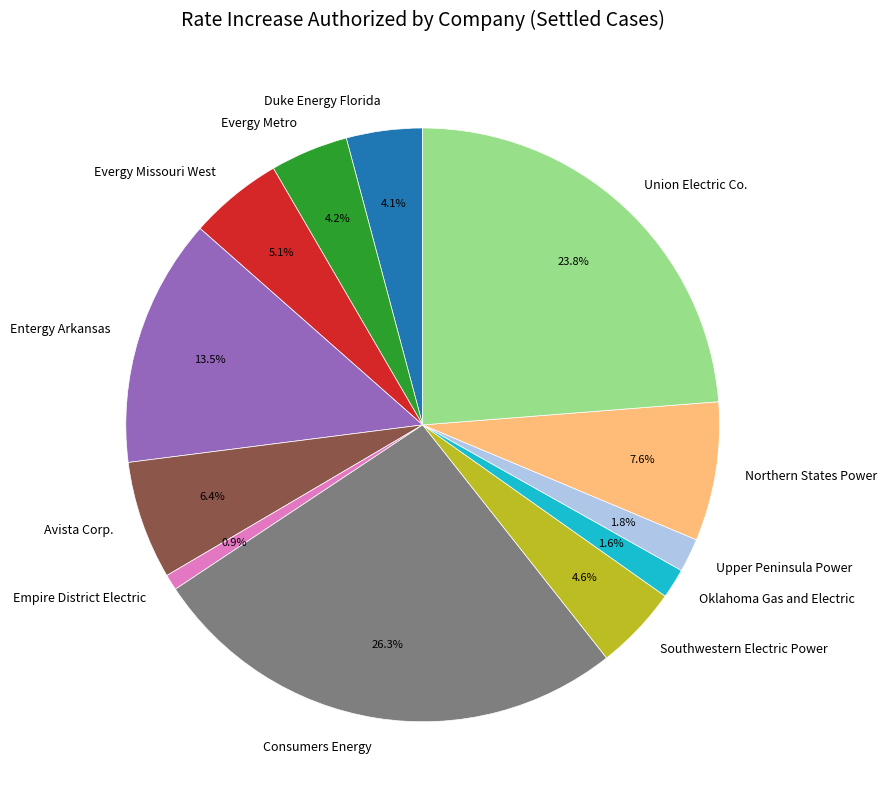

To the nearest percent, what is the average slice percentage?

8%